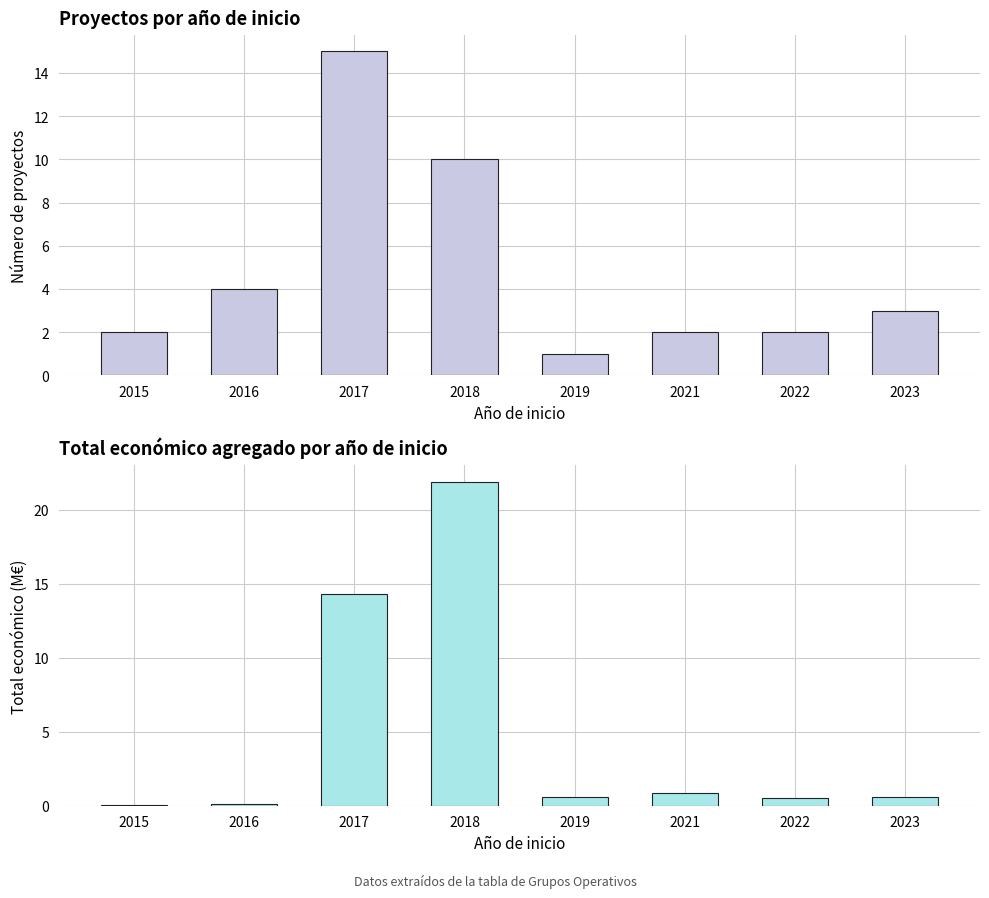

Reading right to left, list all the values displayed in this chart.

Número de proyectos: 3.0	2.0	2.0	1.0	10.0	15.0	4.0	2.0
Total económico (M€): 0.6	0.6	0.9	0.6	21.9	14.3	0.1	0.0